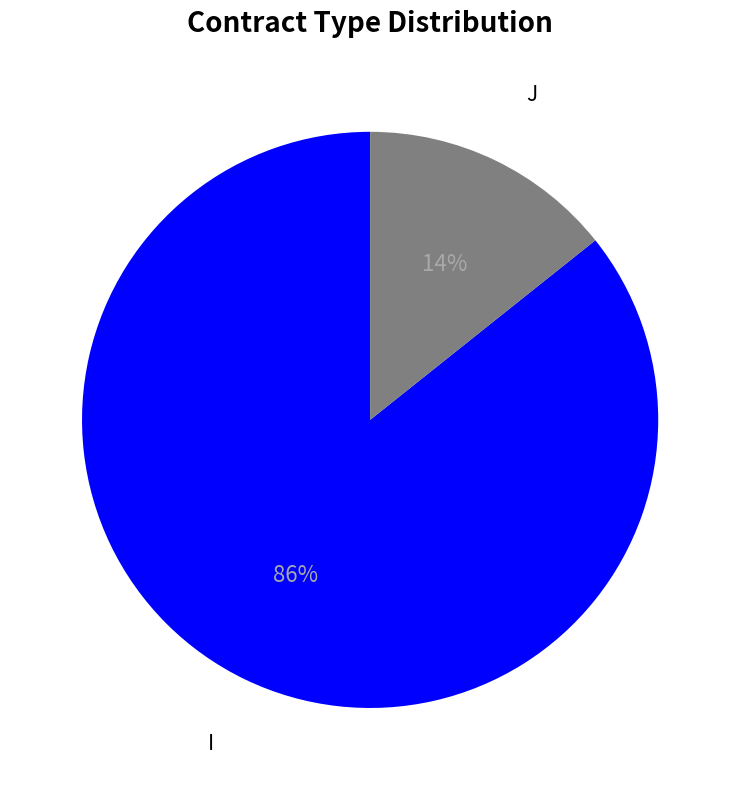

Which has a higher value, I or J?

I